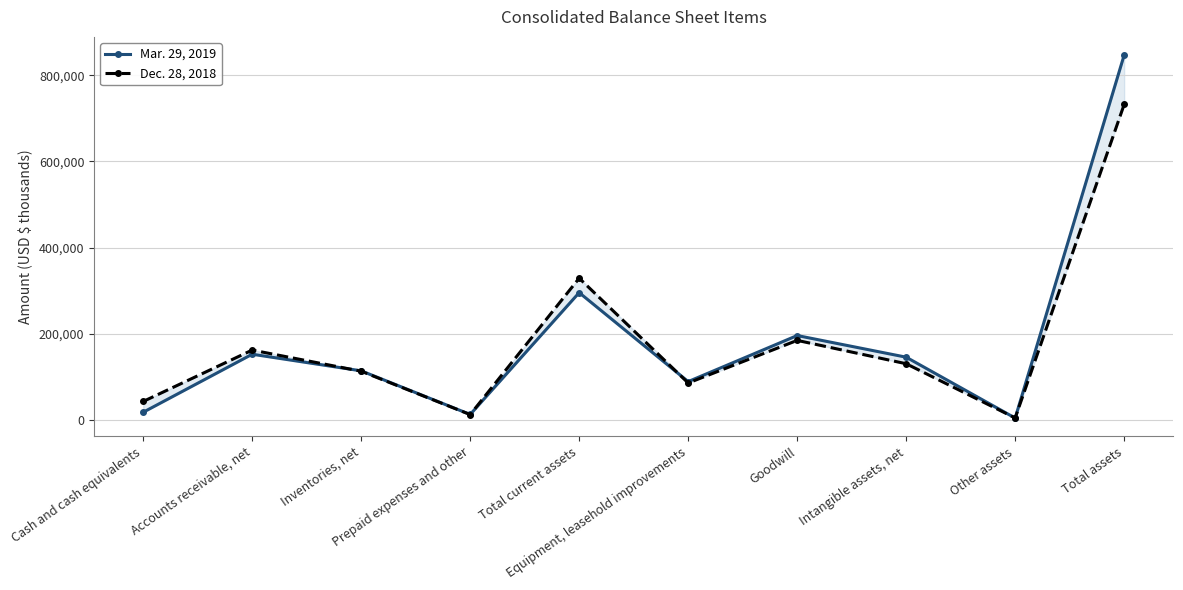

Which has a higher value, Prepaid expenses and other or Intangible assets, net?

Intangible assets, net